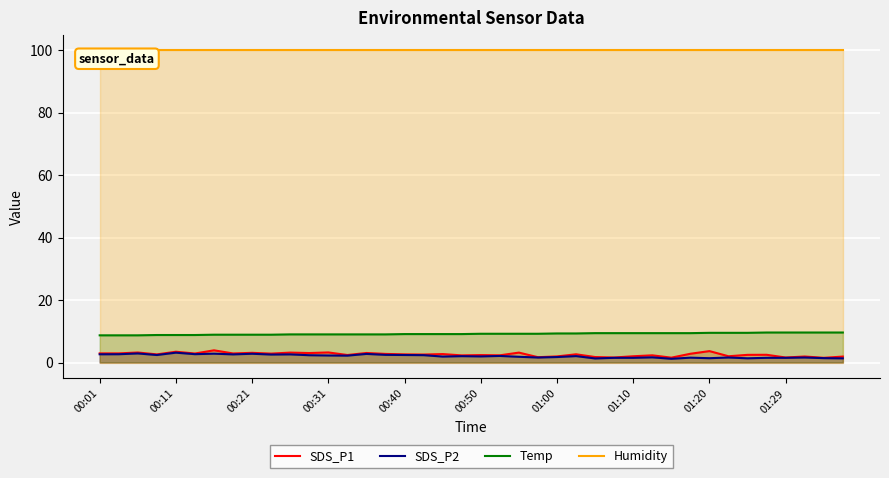

True or false: SDS_P2 and Humidity intersect in this chart.

False